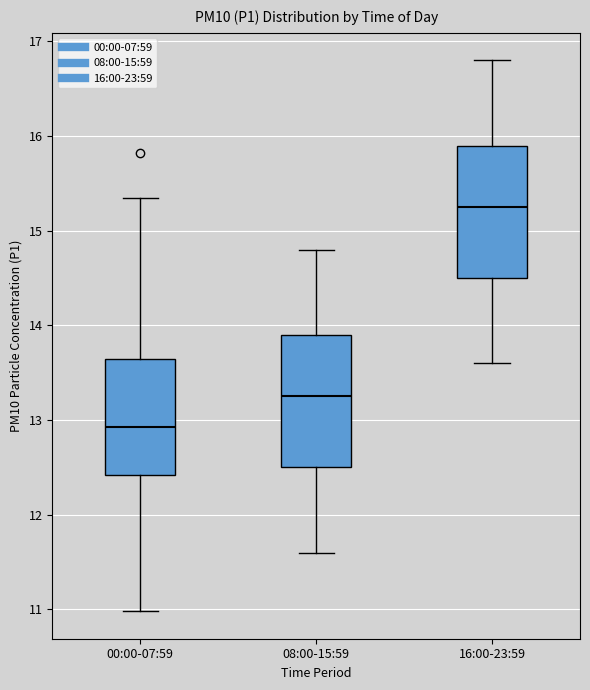

Reading left to right, read every box against the y-axis: the position of its median line, the range the box covers, and the ends of its whiskers. The values are not printed on the chart, so give them approximately, as read against the axis.

00:00-07:59: median 12.9, box 12.4 to 13.6, whiskers 11.0 to 15.4
08:00-15:59: median 13.3, box 12.5 to 13.9, whiskers 11.6 to 14.8
16:00-23:59: median 15.3, box 14.5 to 15.9, whiskers 13.6 to 16.8